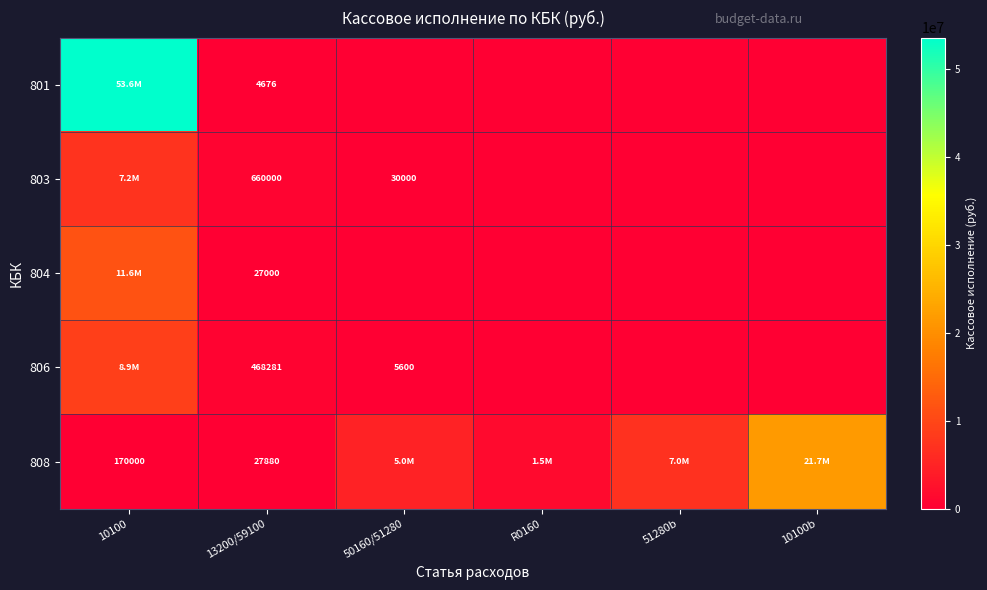

What is the sum of the 803 values at 50160/51280 and 10100b?

30000.0